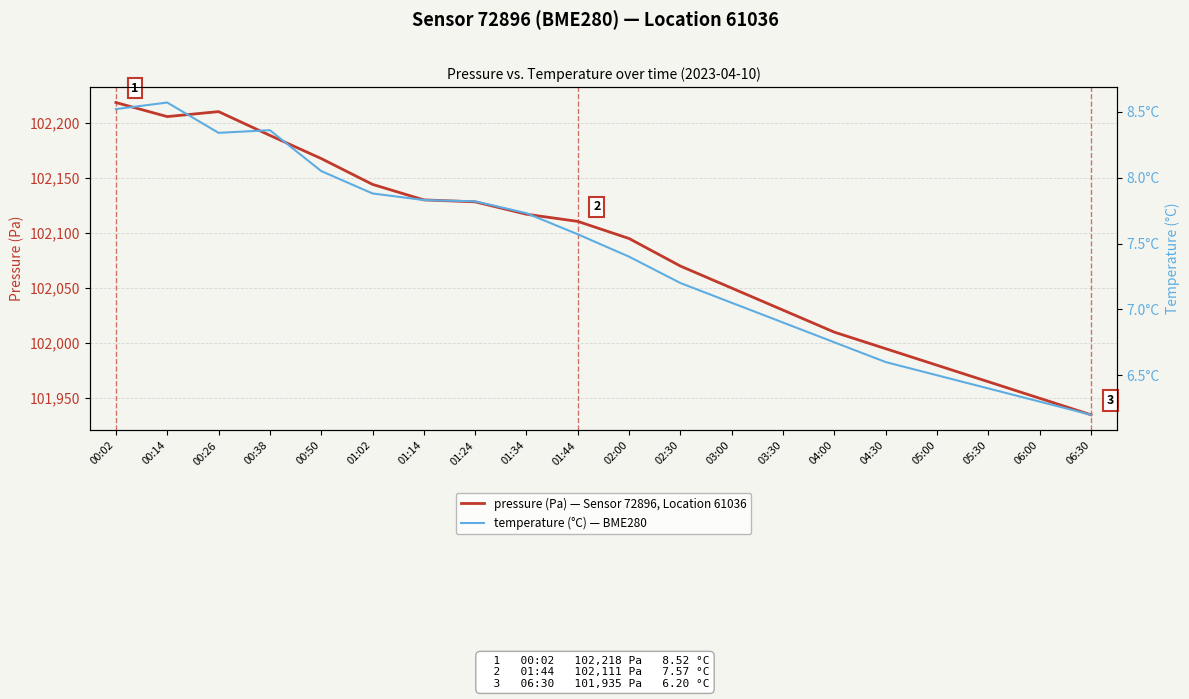

What are all the series names shown in the legend?

pressure (Pa) — Sensor 72896, Location 61036, temperature (°C) — BME280